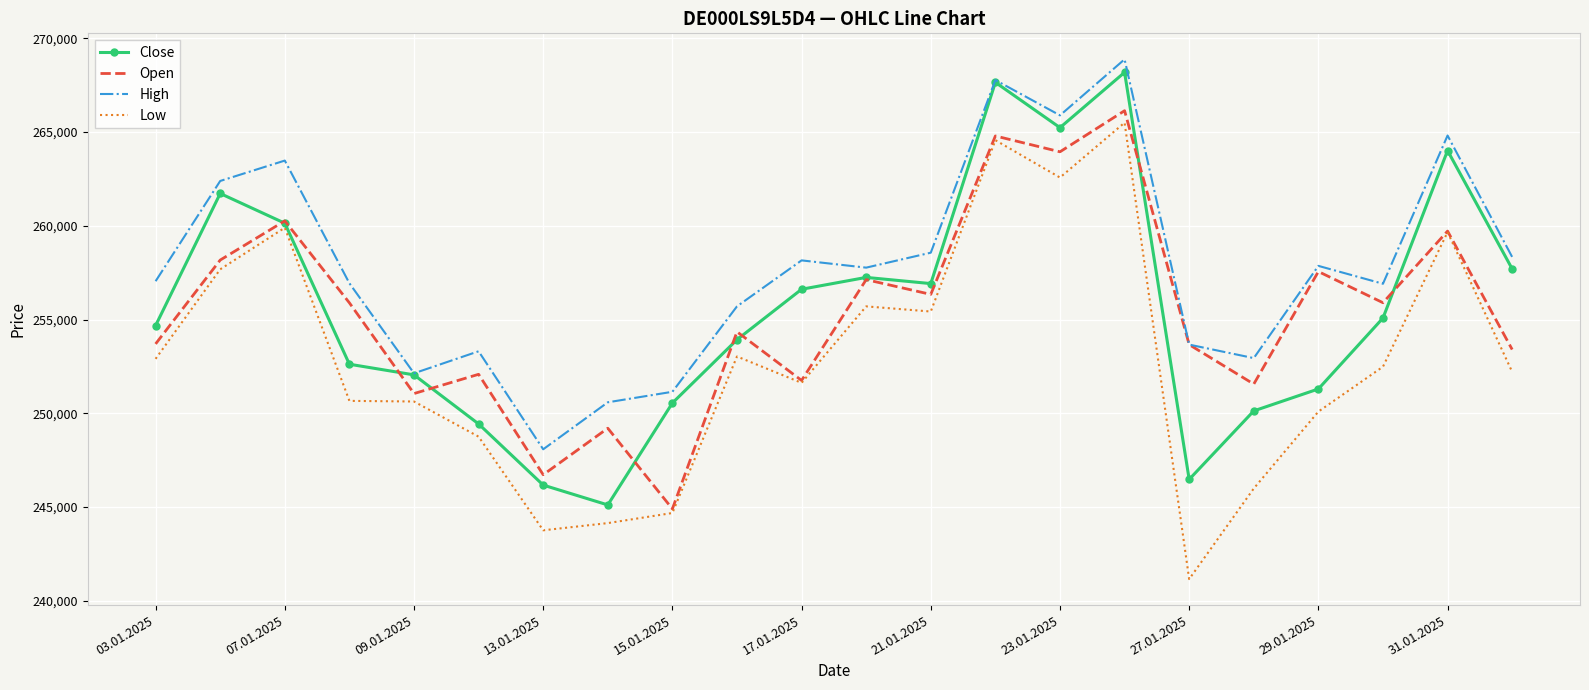

True or false: Close has more than 1 points higher than both neighbors.

True